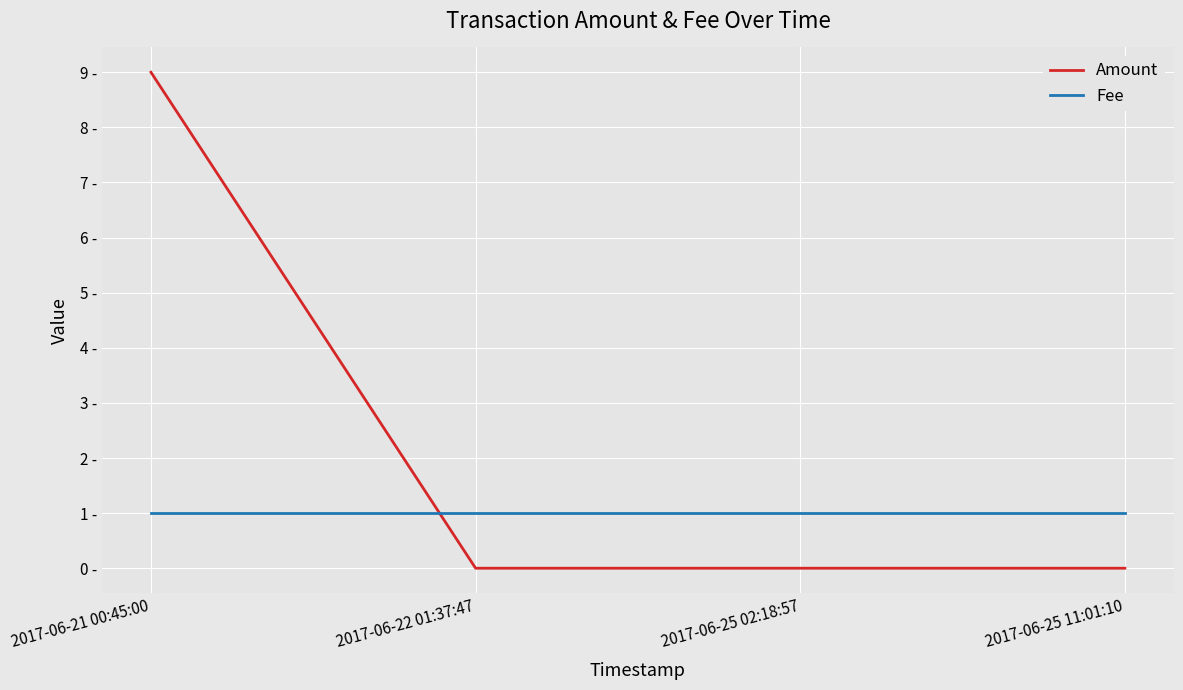

How many Amount values are between 0 and 9?

4